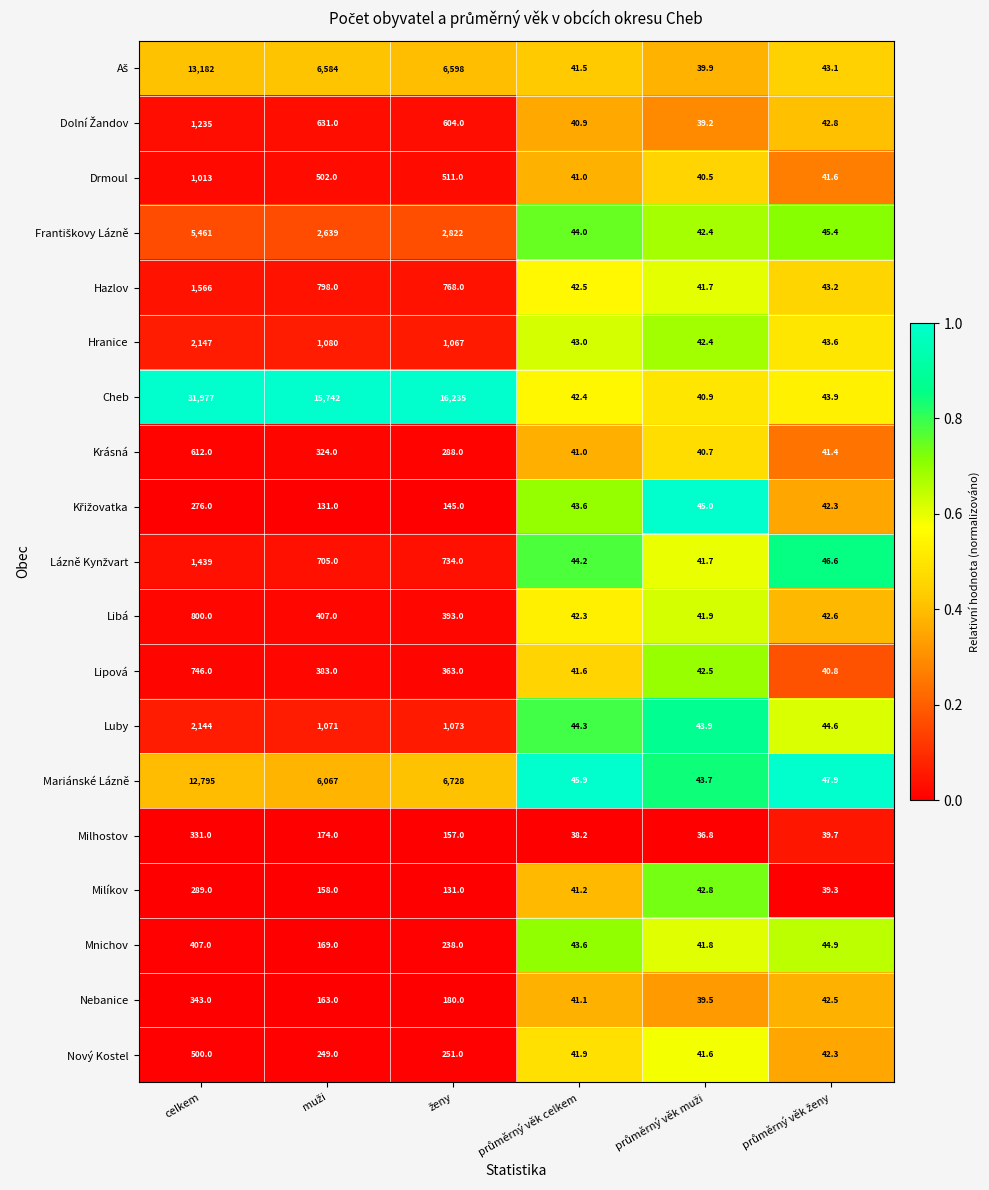

What is the minimum value shown in the chart?

36.8